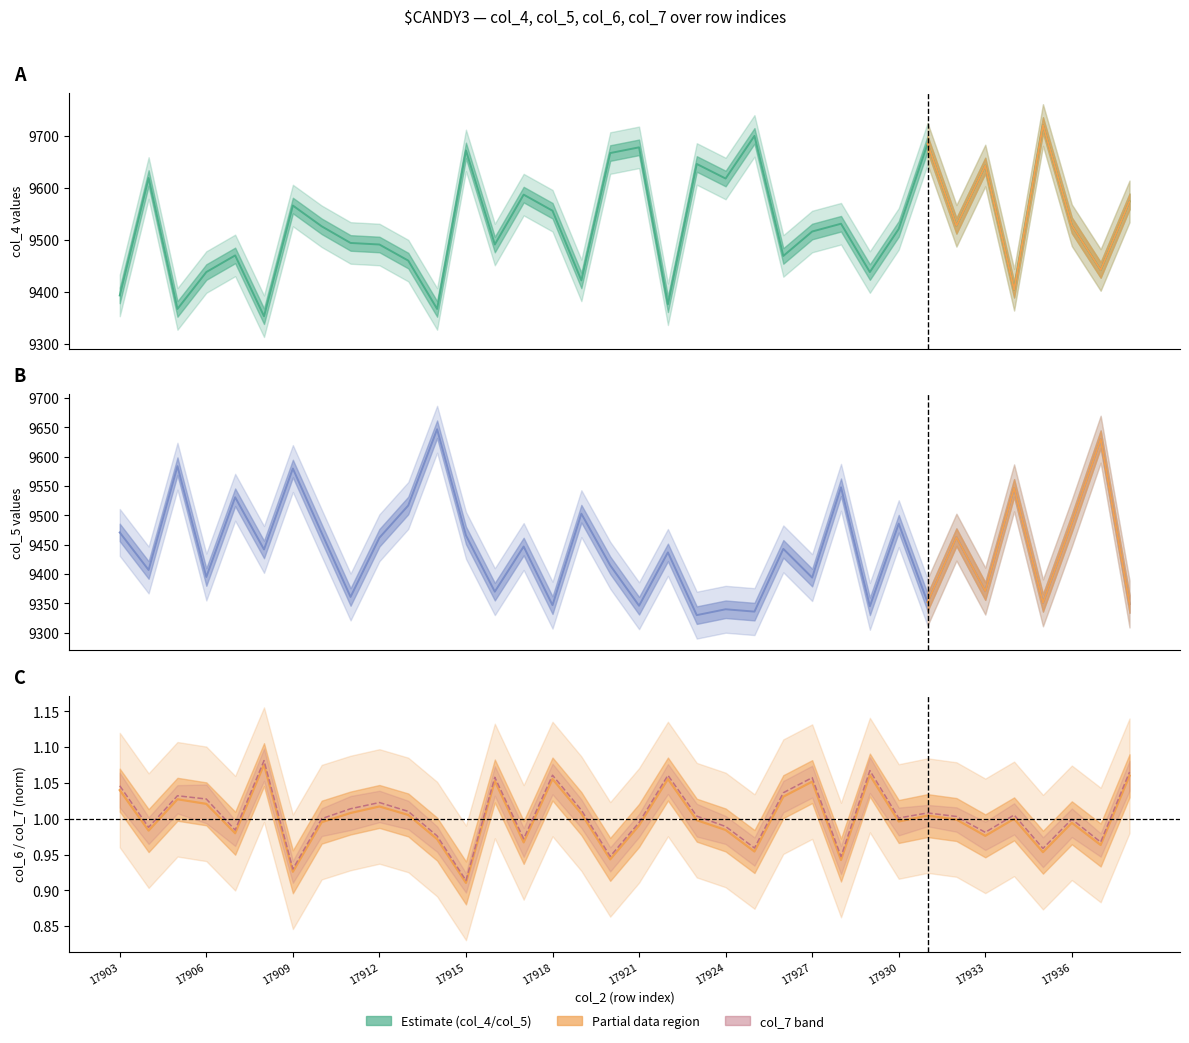

What is the sum of all col_4 values?

342956.0